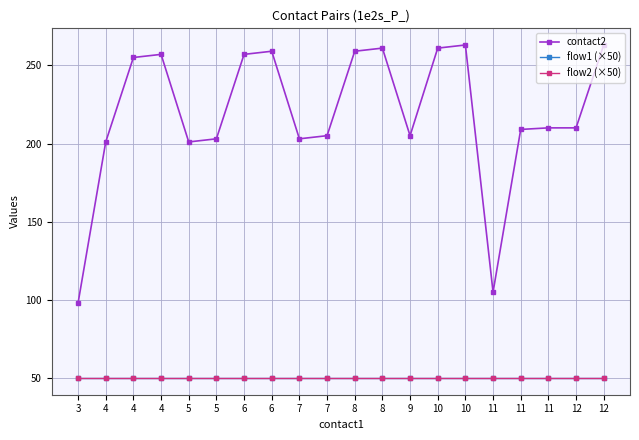

True or false: contact2 and flow1 (×50) cross at least once.

False